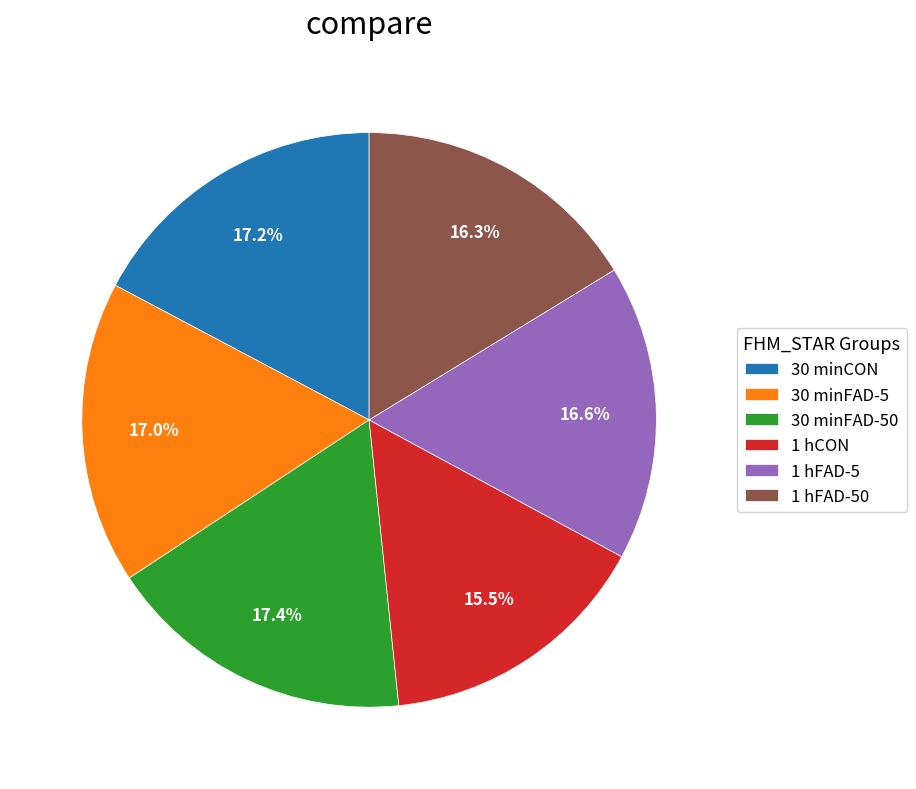

Count the number of slices in the pie.

6